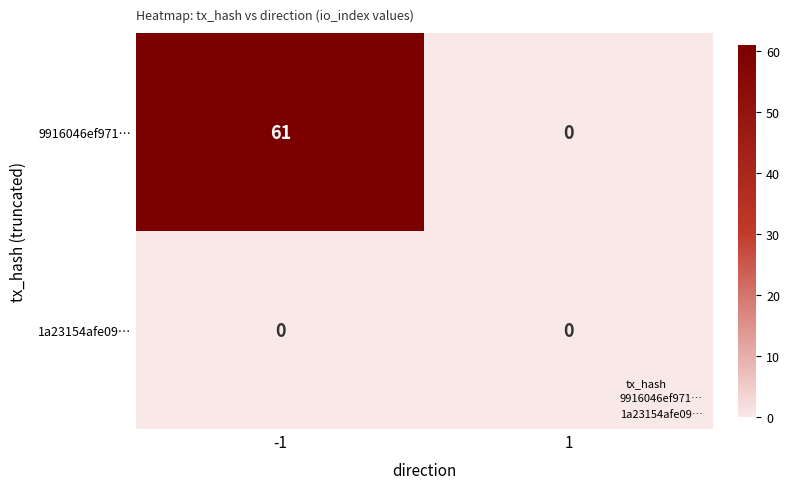

Reading left to right, list all the values displayed in this chart.

9916046ef971…: 61	0
1a23154afe09…: 0	0